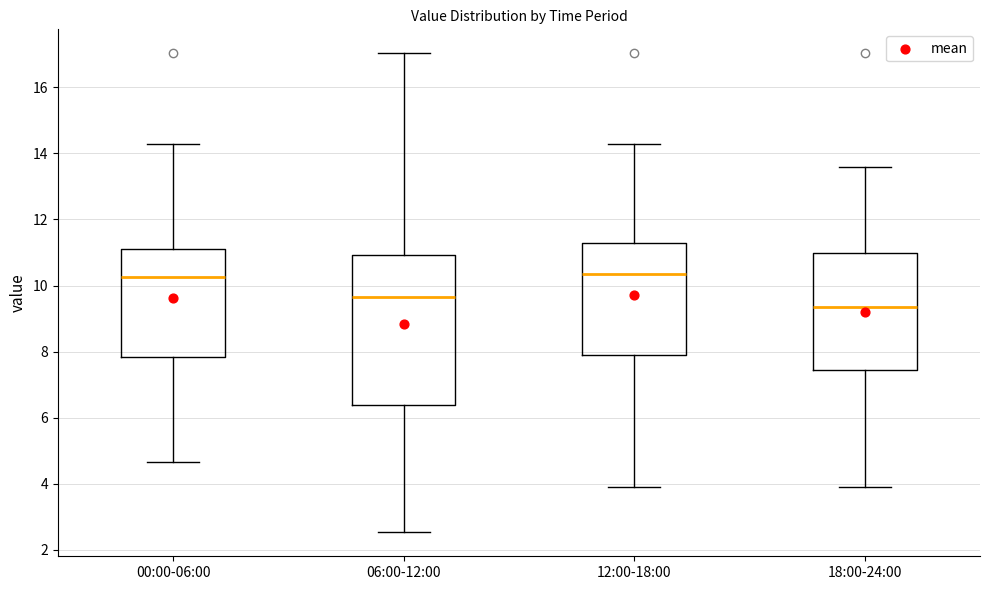

Which box is the tallest, from its lower edge to its upper edge?

06:00-12:00